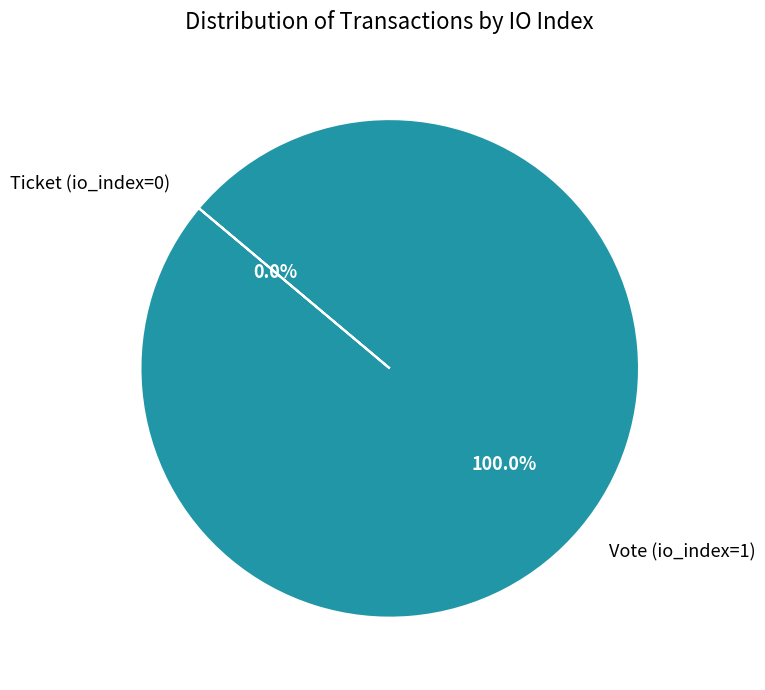

To the nearest percent, what is the combined percentage of Ticket (io_index=0) and Vote (io_index=1)?

100%